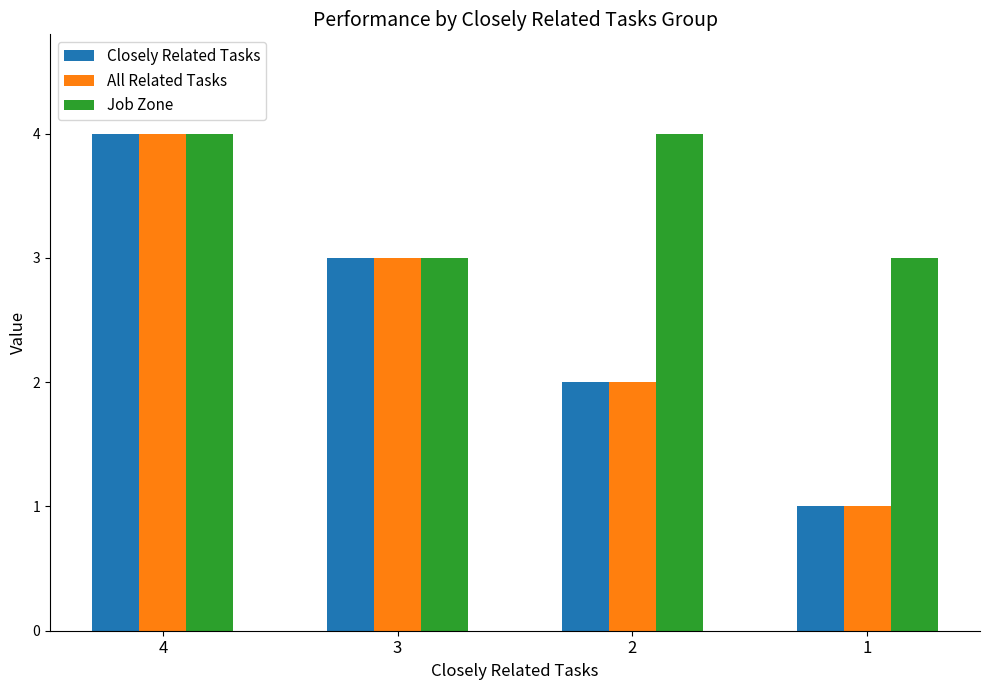

What are all the series names shown in the legend?

Closely Related Tasks, All Related Tasks, Job Zone